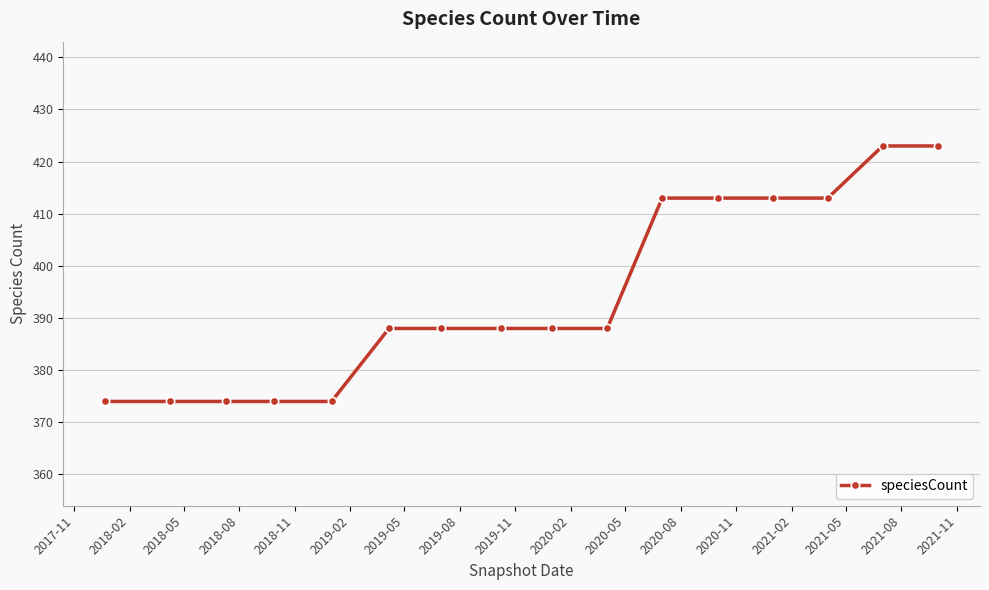

What is the maximum value shown in the chart?

423